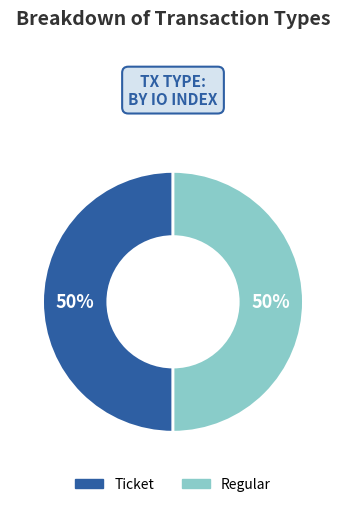

True or false: Regular accounts for 59% of the total.

False